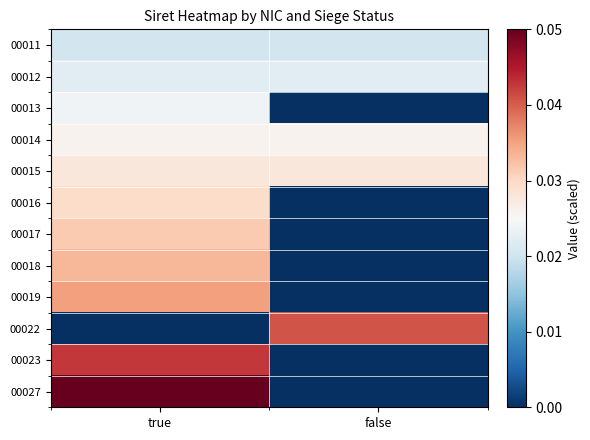

At how many categories does at least one series exceed 0?

2